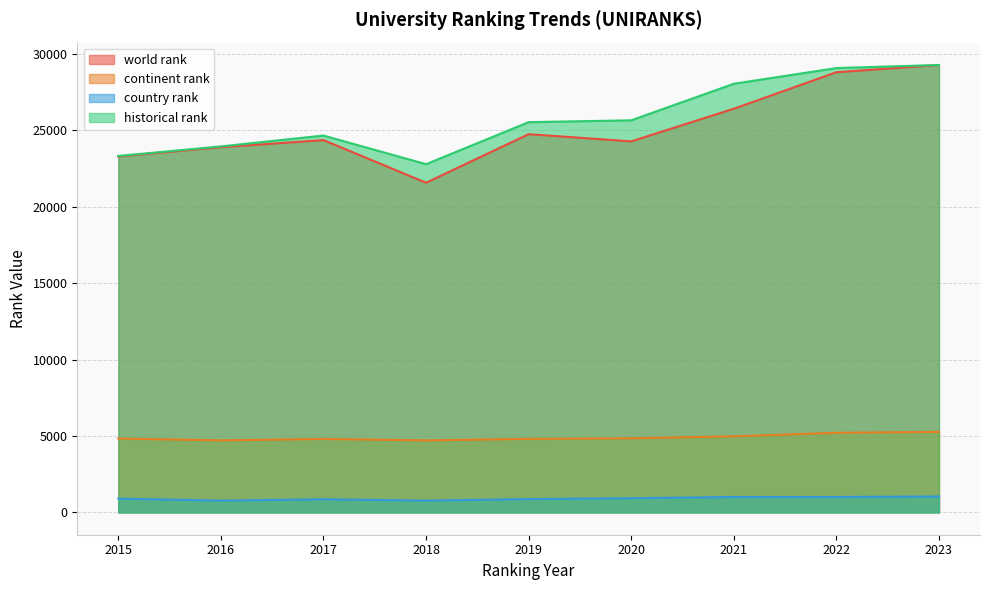

What is the spread (max minus min) of values at 2020?

24736.0